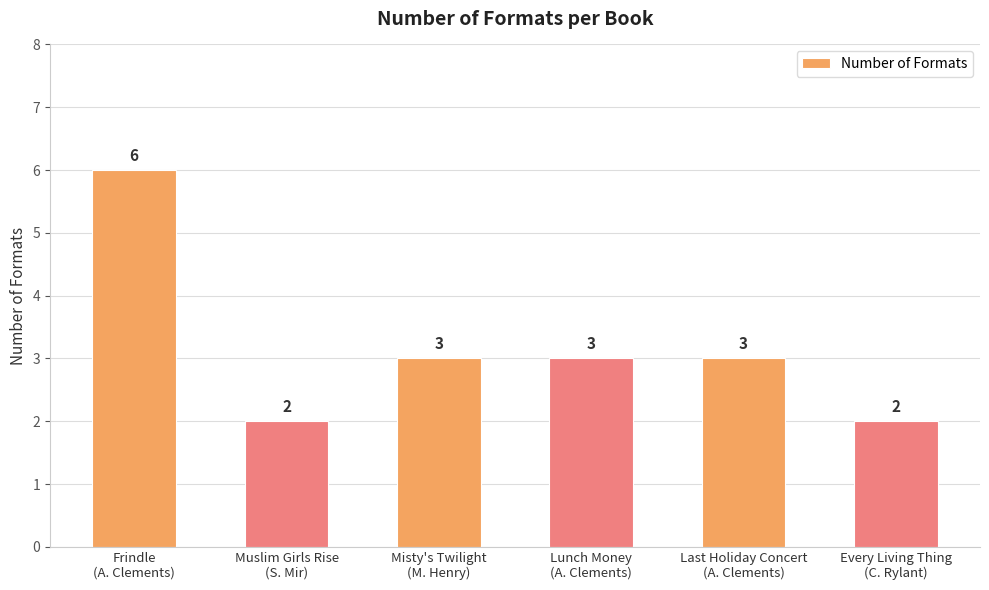

What is the smallest value displayed?

2